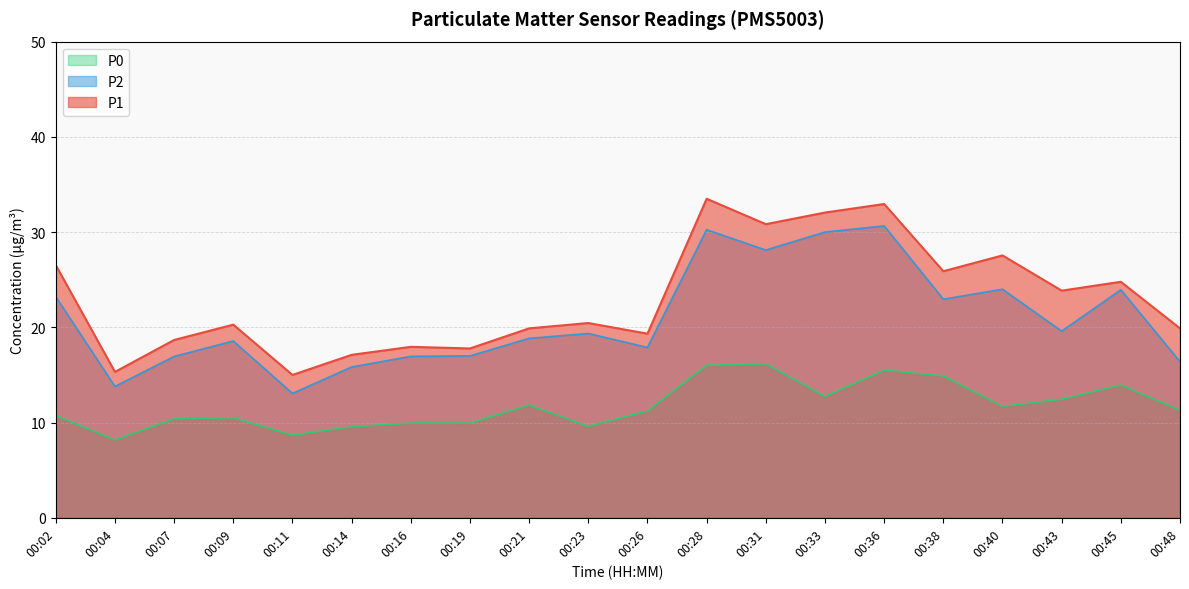

List the labels in order of P2 value, smallest first.

00:11, 00:04, 00:14, 00:48, 00:07, 00:16, 00:19, 00:26, 00:09, 00:21, 00:23, 00:43, 00:38, 00:02, 00:45, 00:40, 00:31, 00:33, 00:28, 00:36